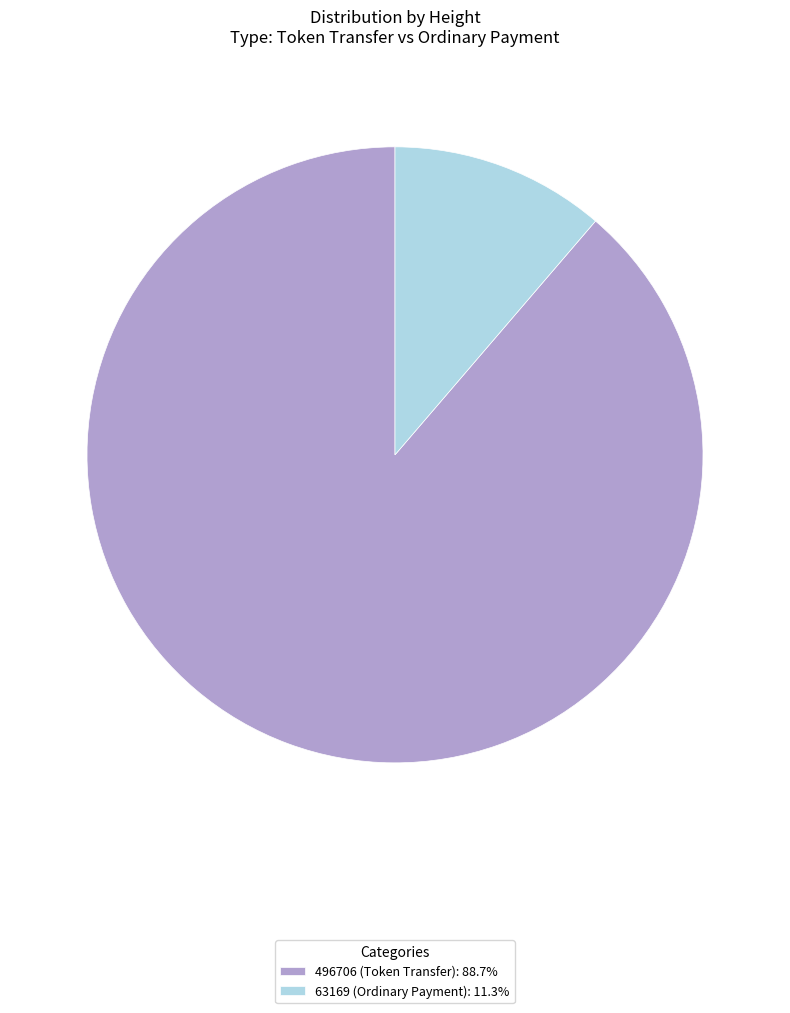

Is 496706 (Token Transfer) the majority of the pie?

Yes